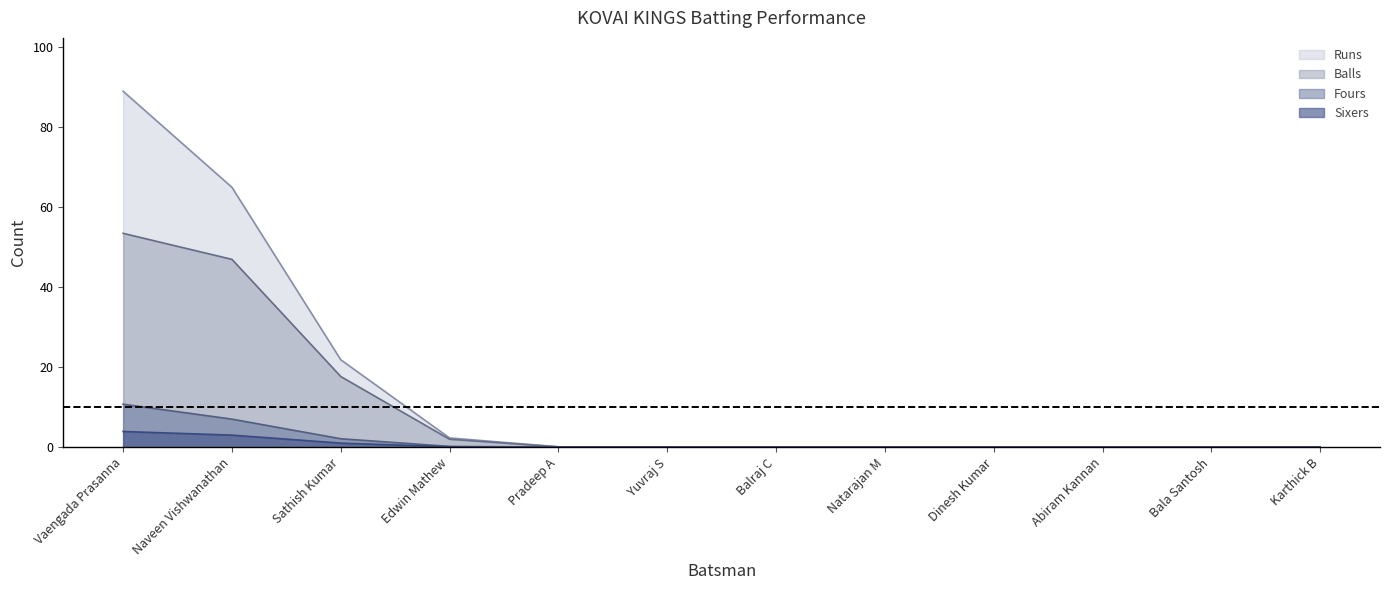

The value of Fours at Edwin Mathew is -6. True or false?

False